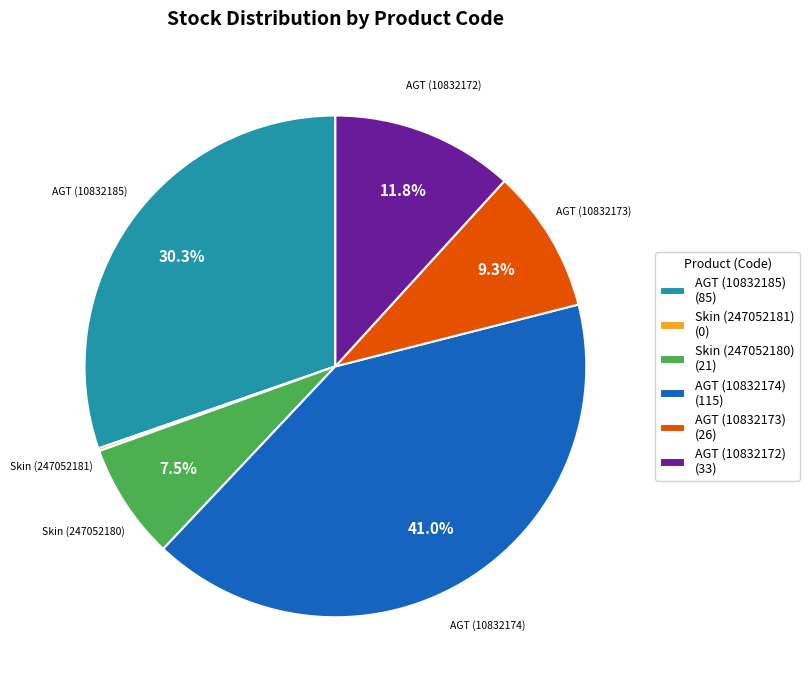

Between AGT (10832185) (85) and AGT (10832174) (115), which is larger?

AGT (10832174) (115)